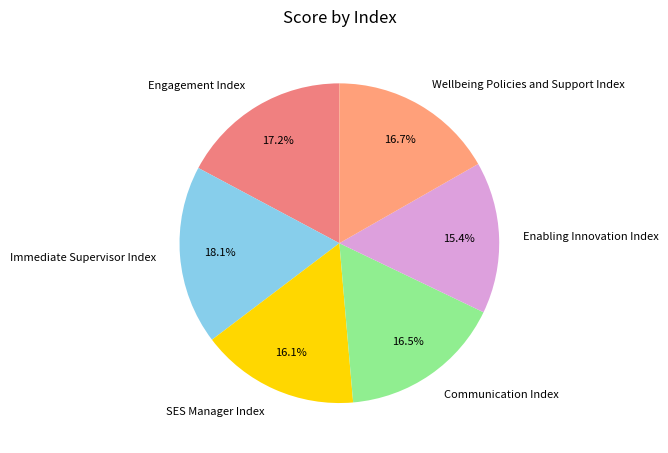

Do Immediate Supervisor Index and Wellbeing Policies and Support Index together represent more than half of the pie?

No